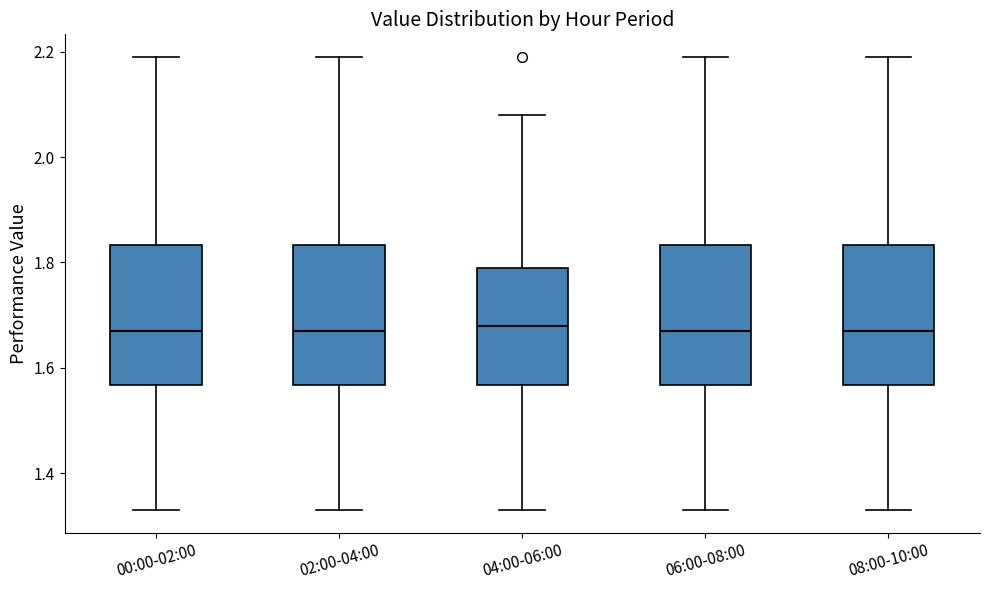

Reading left to right, transcribe this box plot: for each box, give where its median line is, the range the box spans, and where its two whiskers end, as read against the y-axis. The values are not printed on the chart, so give them approximately, as read against the axis.

00:00-02:00: median 1.68, box 1.56 to 1.84, whiskers 1.34 to 2.20
02:00-04:00: median 1.68, box 1.56 to 1.84, whiskers 1.34 to 2.20
04:00-06:00: median 1.68, box 1.56 to 1.80, whiskers 1.34 to 2.08
06:00-08:00: median 1.68, box 1.56 to 1.84, whiskers 1.34 to 2.20
08:00-10:00: median 1.68, box 1.56 to 1.84, whiskers 1.34 to 2.20